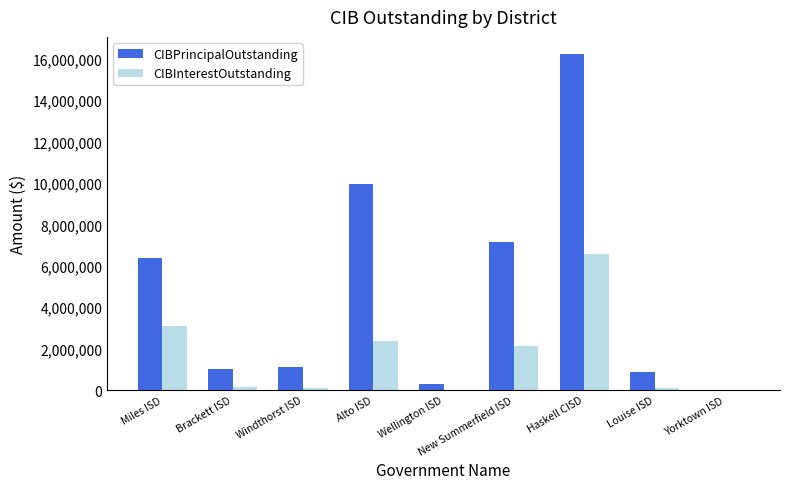

Between Miles ISD and Brackett ISD, which series saw the biggest shift?

CIBPrincipalOutstanding